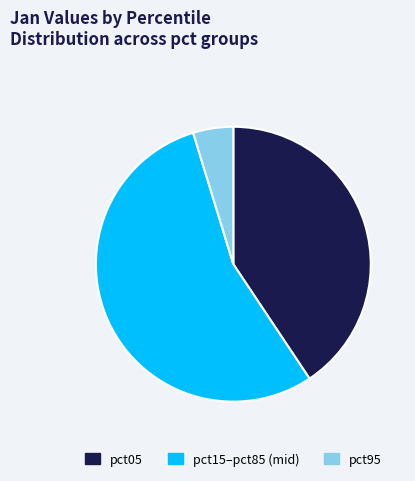

Does pct05 account for over 50% of the chart?

No